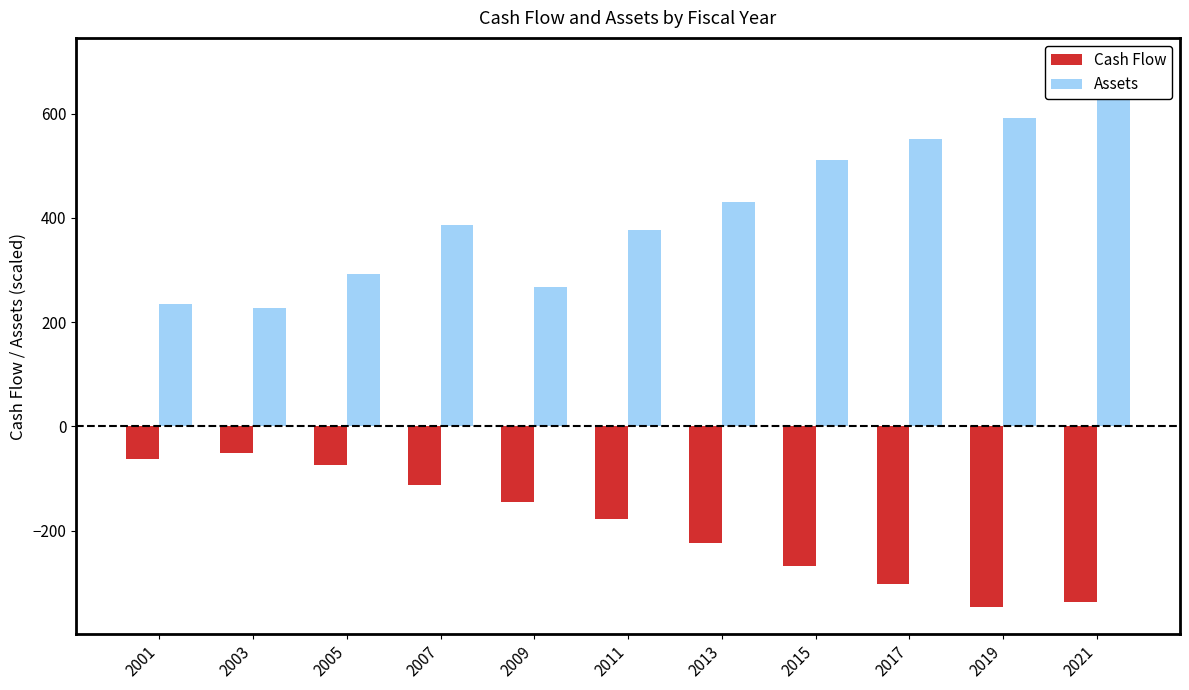

Which series changed the most between 2005 and 2017?

Assets